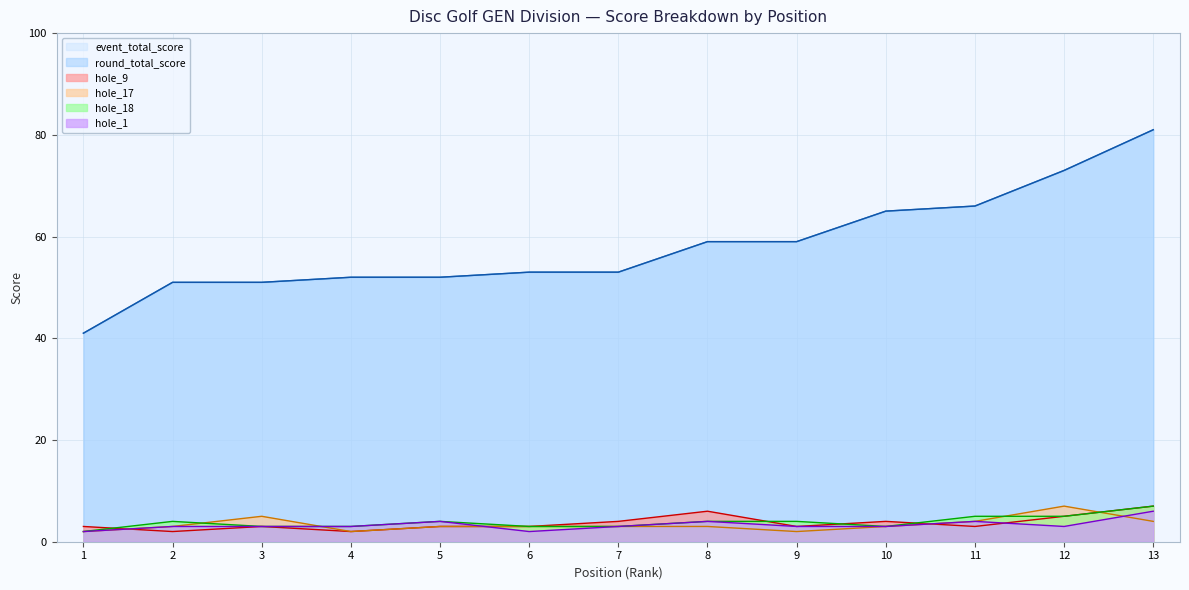

What is the minimum value for event_total_score?

41